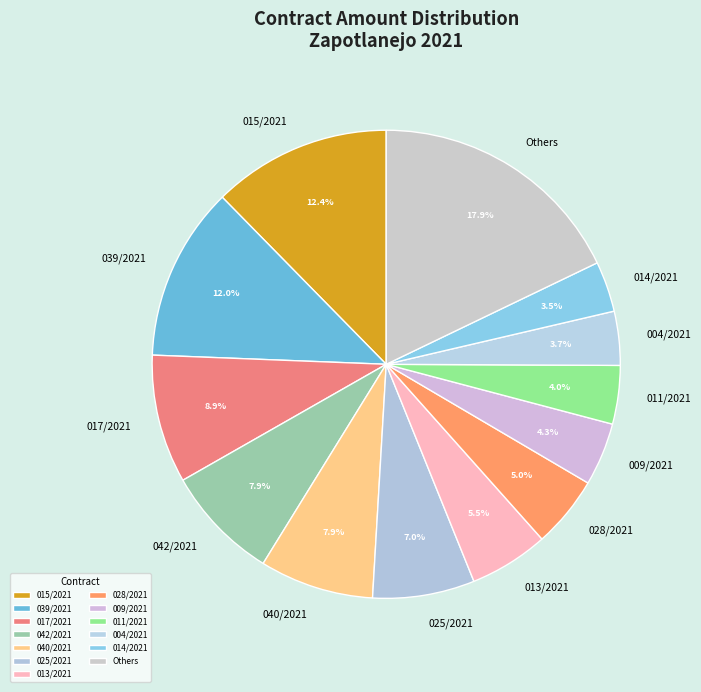

How much of the chart is everything except 040/2021?

92.1%